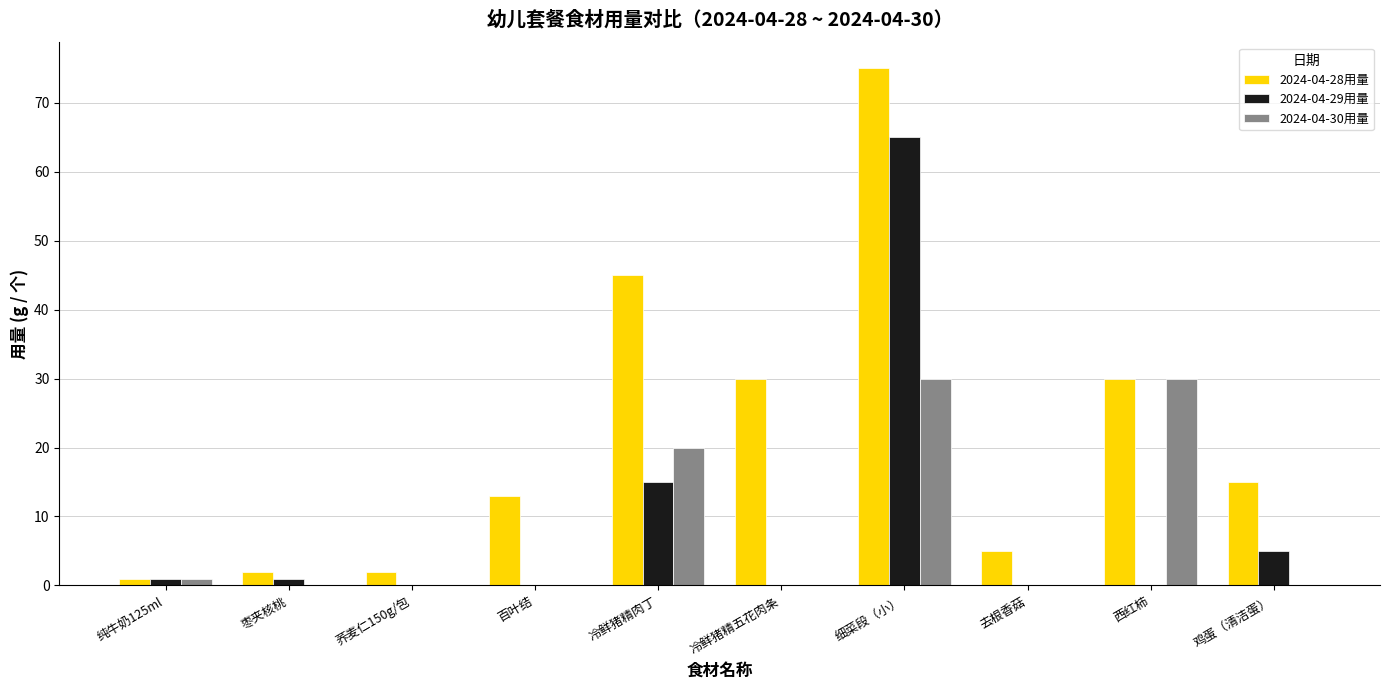

What are all the series names shown in the legend?

2024-04-28用量, 2024-04-29用量, 2024-04-30用量